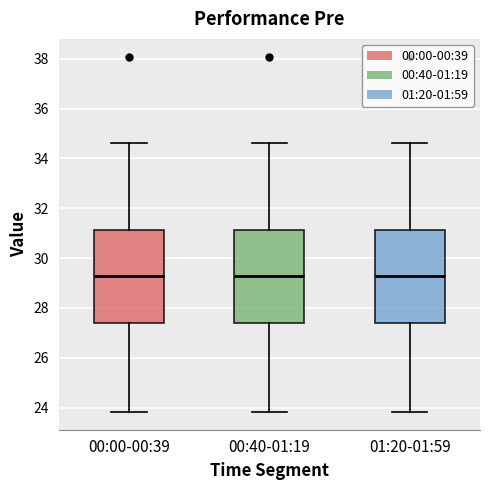

Where does the median line of the box for 00:00-00:39 sit on the y-axis? The values are not printed on the chart, so give them approximately, as read against the axis.

29.2